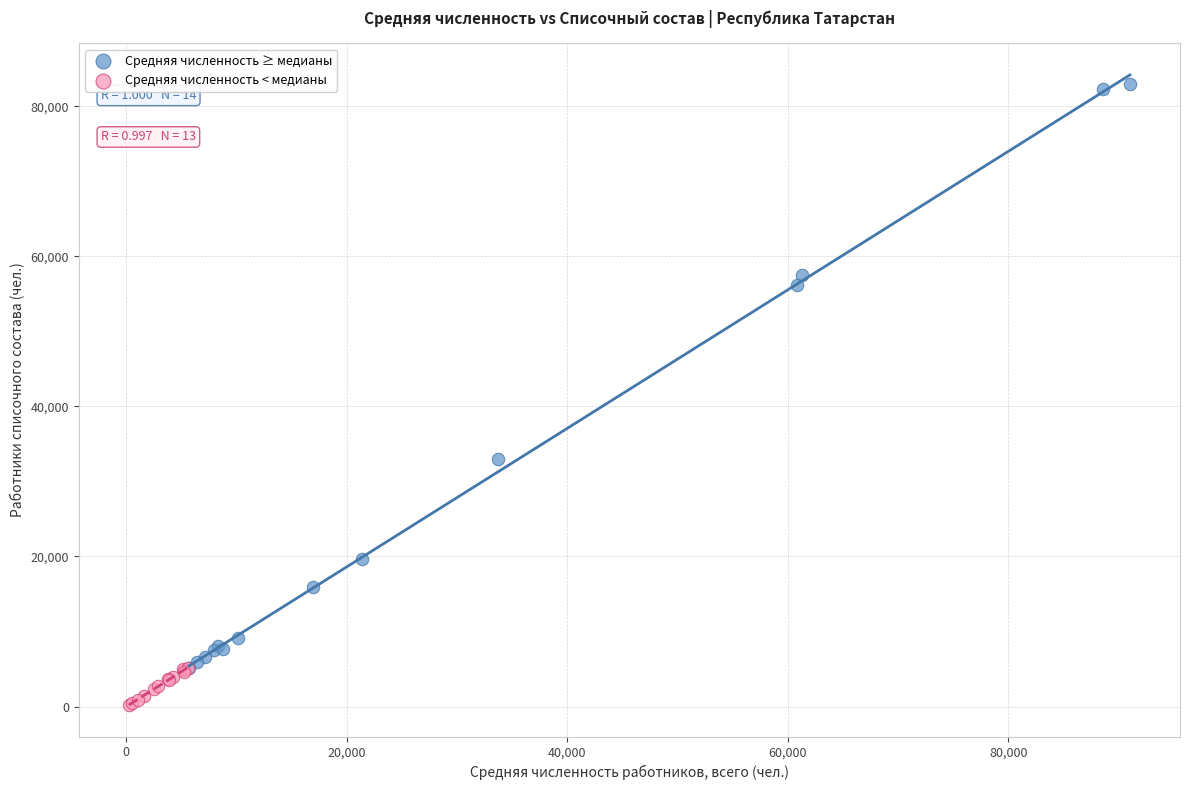

Which series has the widest spread of Y values?

Средняя численность ≥ медианы